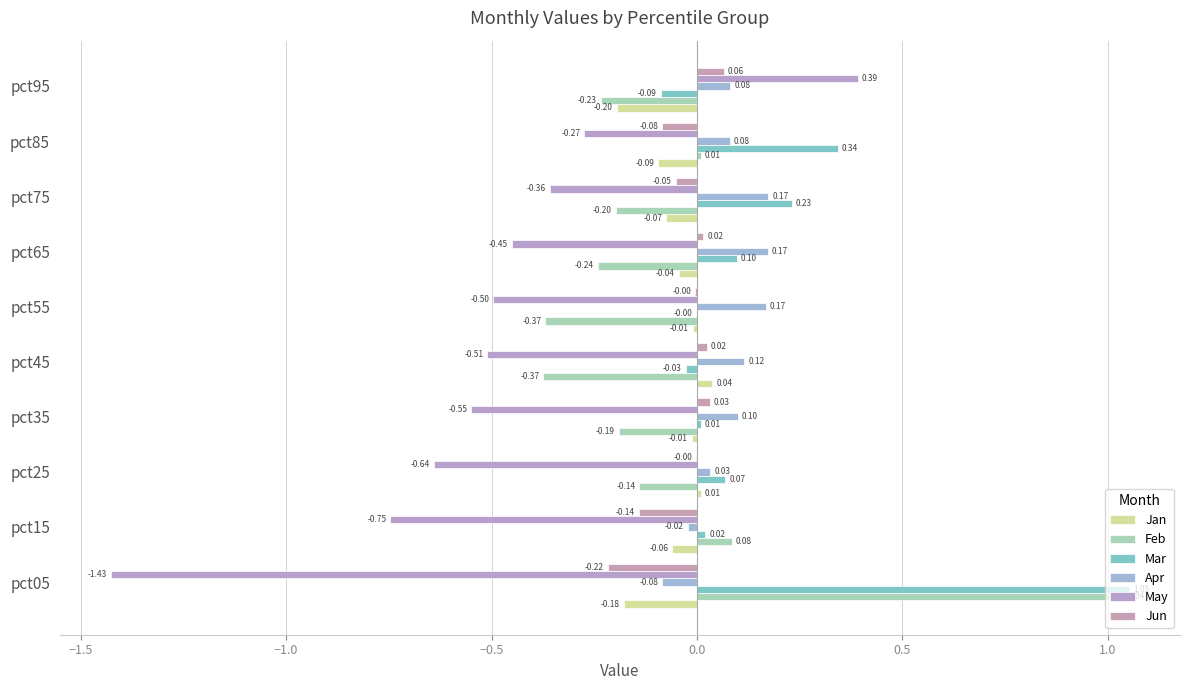

At which label does Jun reach its peak?

pct95